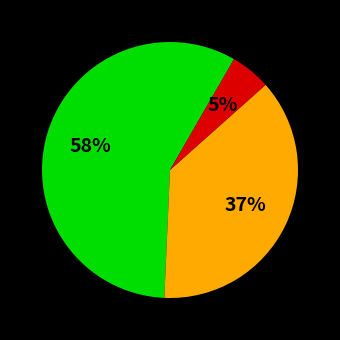

To the nearest percent, what is the average slice percentage?

33%